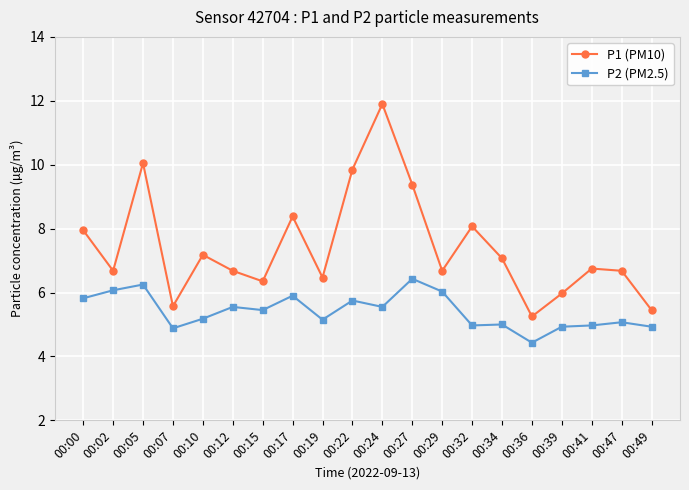

Which series has the largest range (max minus min)?

P1 (PM10)